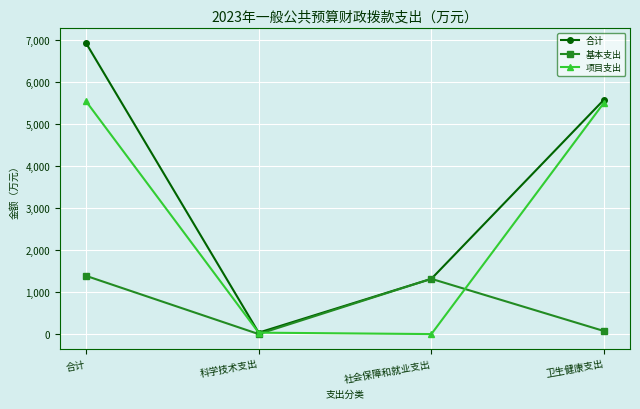

Rank the categories by 基本支出 value from lowest to highest.

科学技术支出, 卫生健康支出, 社会保障和就业支出, 合计